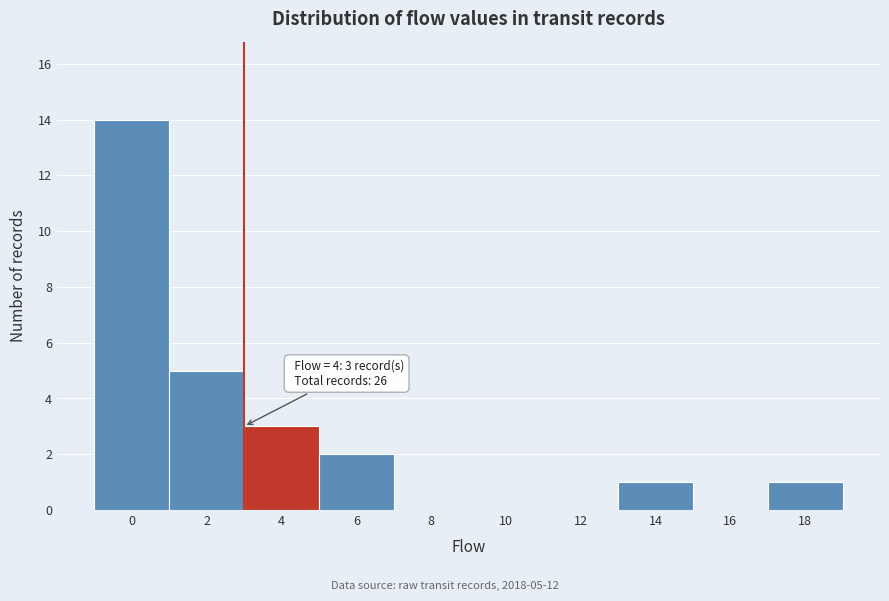

Reading left to right, extract all data points from this chart.

0=14	2=5	4=3	6=2	8=0	10=0	12=0	14=1	16=0	18=1